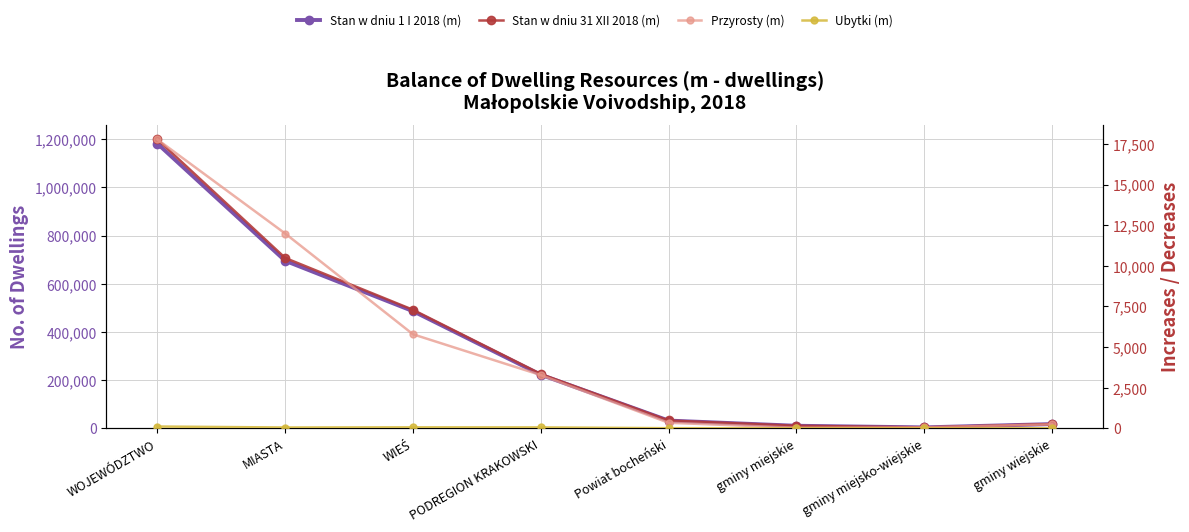

True or false: Ubytki (m) has more than 1 interior local peaks.

False